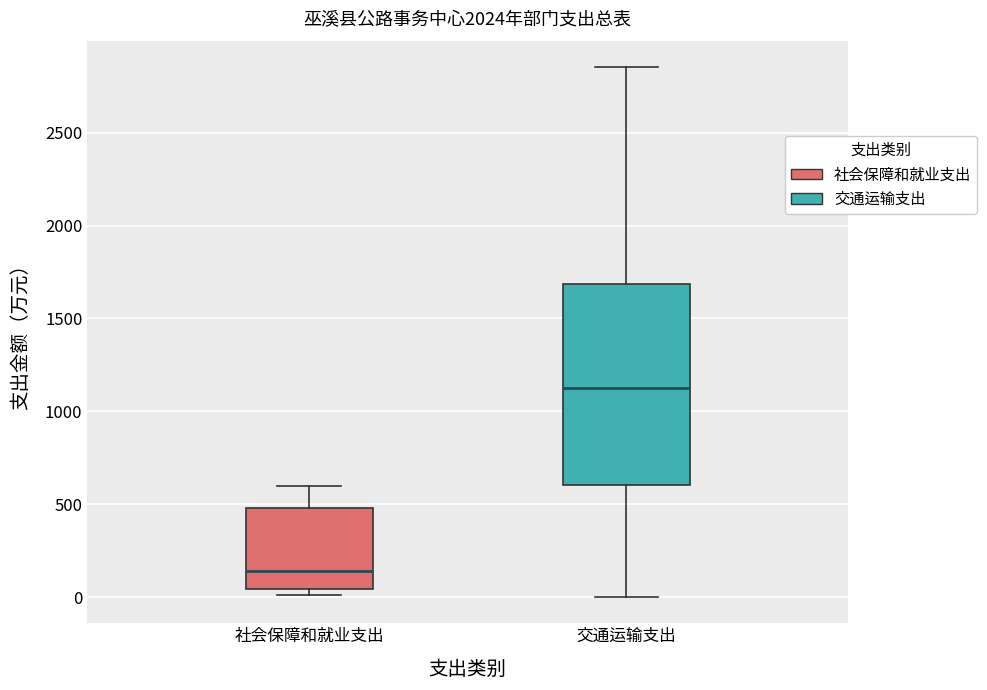

Comparing the boxes themselves (not the whiskers), which one is the tallest?

交通运输支出